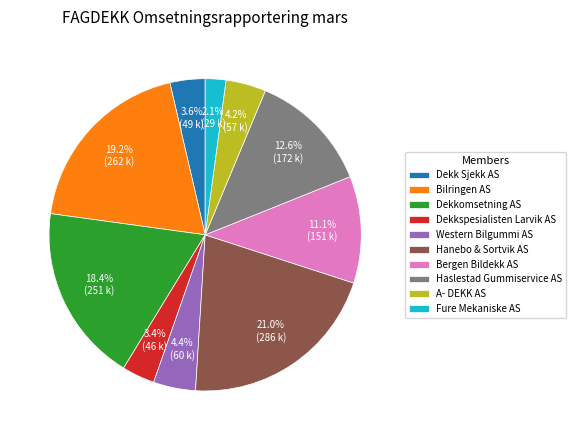

Which category has the smallest portion of the pie?

Fure Mekaniske AS